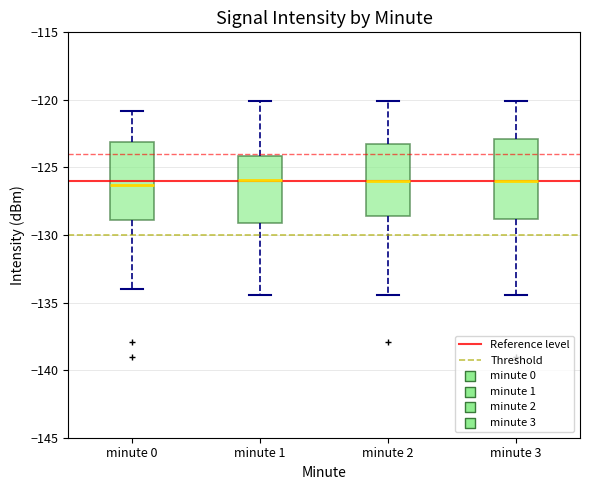

Reading left to right, transcribe this box plot: for each box, give where its median line is, the range the box spans, and where its two whiskers end, as read against the y-axis. The values are not printed on the chart, so give them approximately, as read against the axis.

minute 0: median -126.5, box -129.0 to -123.0, whiskers -134.0 to -121.0
minute 1: median -126.0, box -129.0 to -124.0, whiskers -134.5 to -120.0
minute 2: median -126.0, box -128.5 to -123.5, whiskers -134.5 to -120.0
minute 3: median -126.0, box -129.0 to -123.0, whiskers -134.5 to -120.0